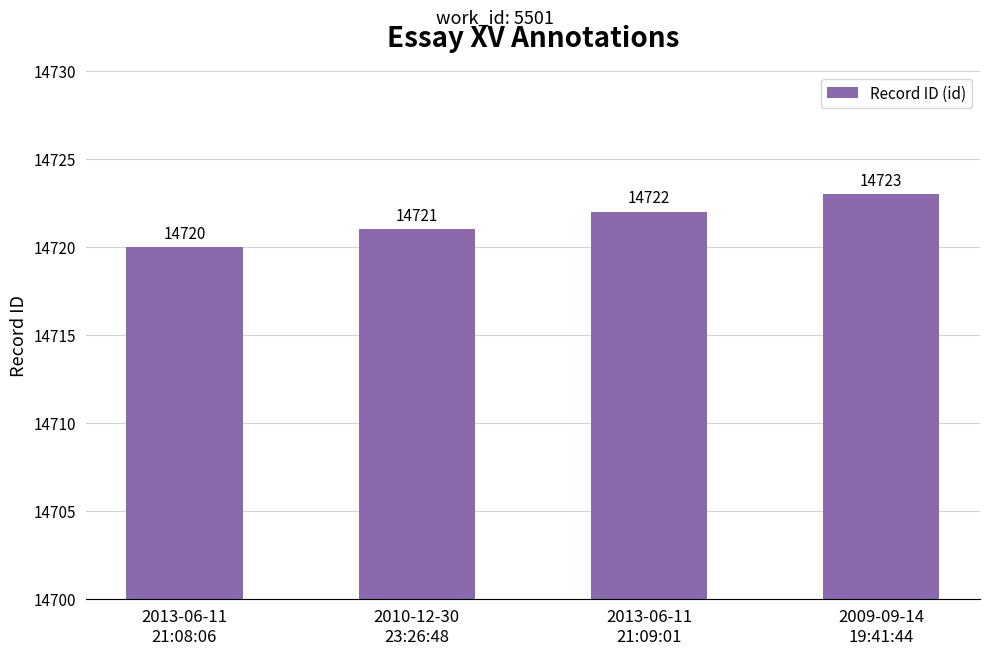

What is the change in value from 2013-06-11
21:09:01 to 2009-09-14
19:41:44?

+1